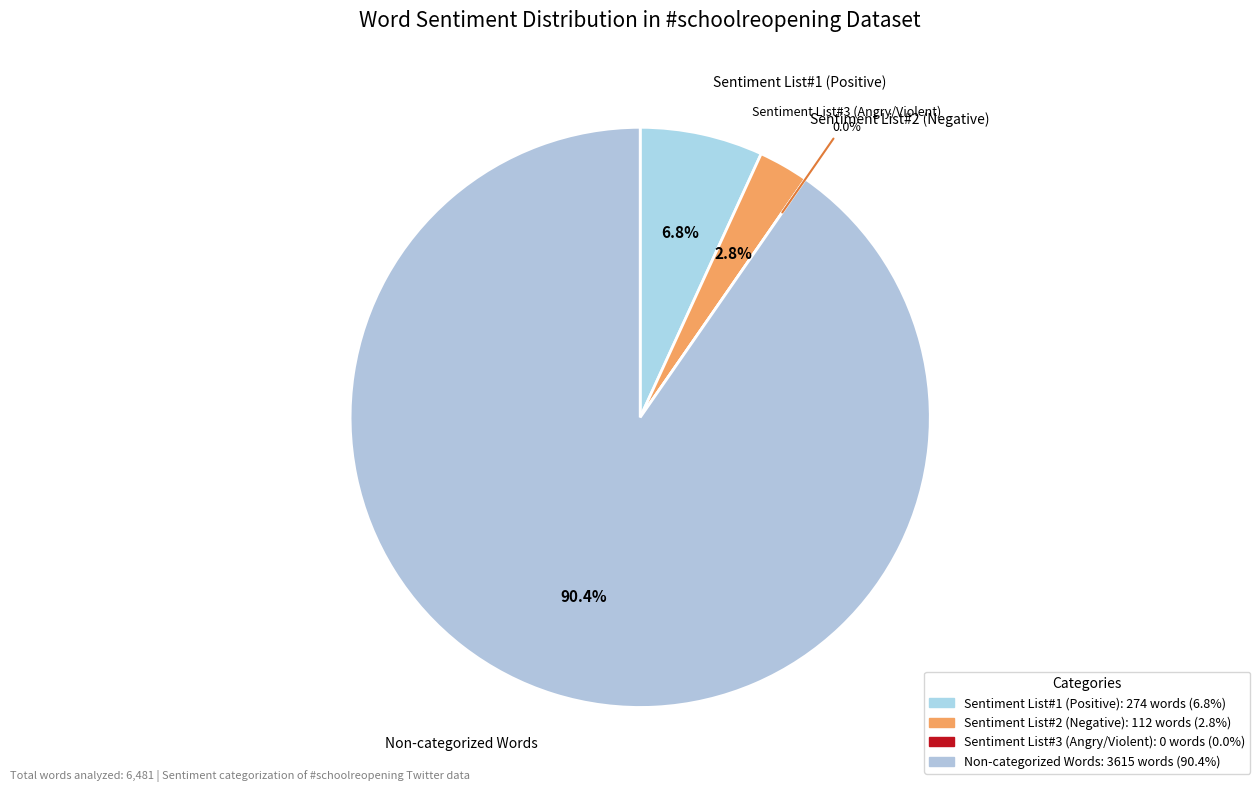

How many segments does this pie chart have?

4